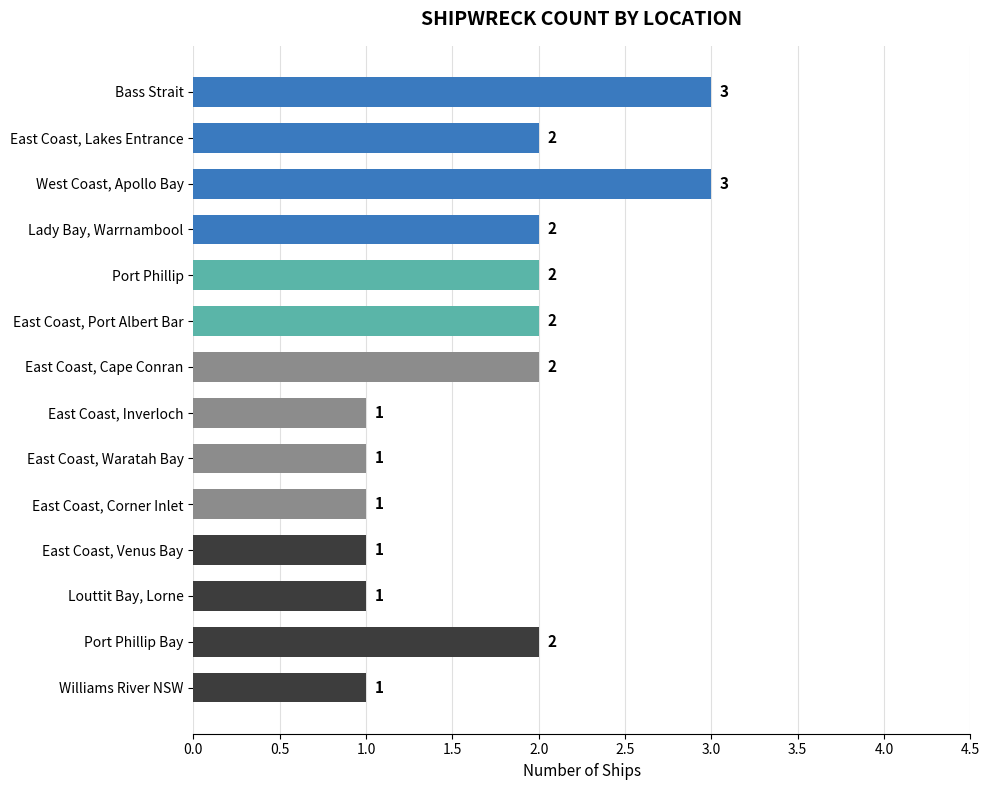

What is the greatest value displayed?

3